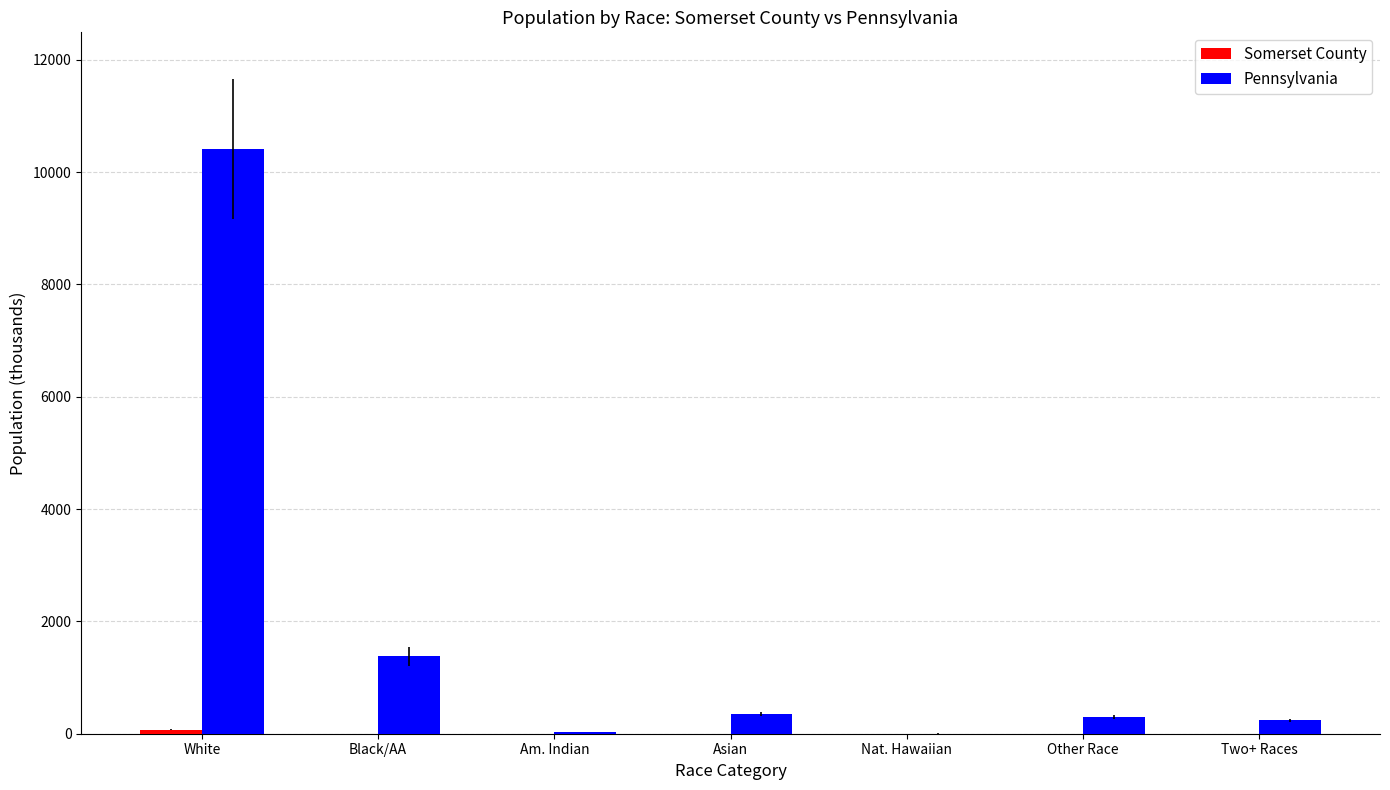

Between White and Two+ Races, which series saw the biggest shift?

Pennsylvania